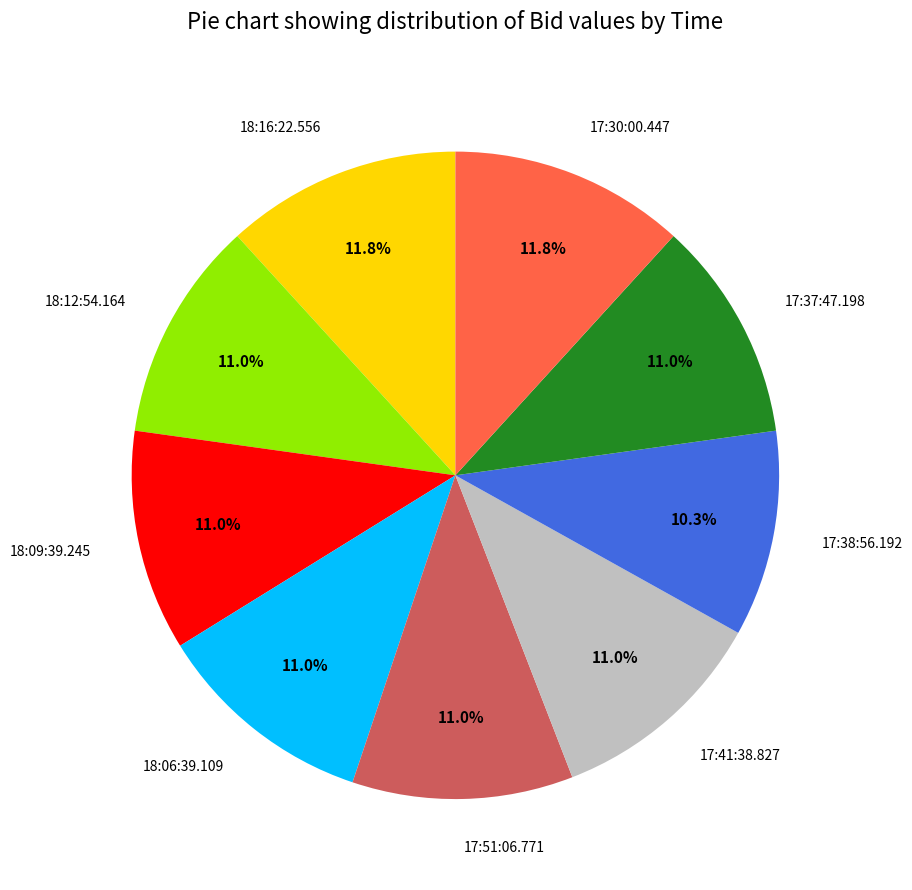

Which category has the smallest portion of the pie?

17:38:56.192